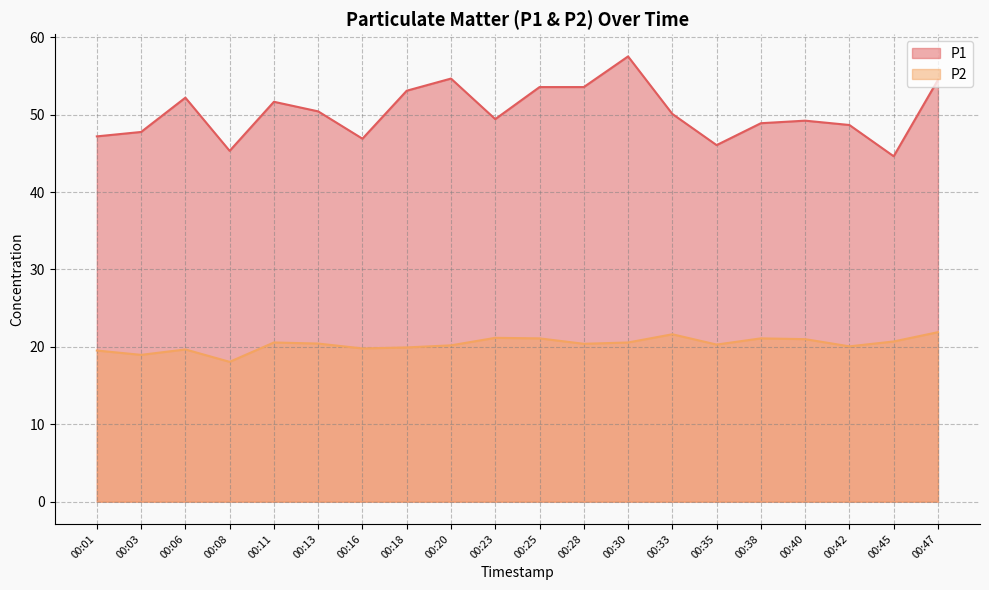

The value of P2 at 00:47 is 21.9. True or false?

True